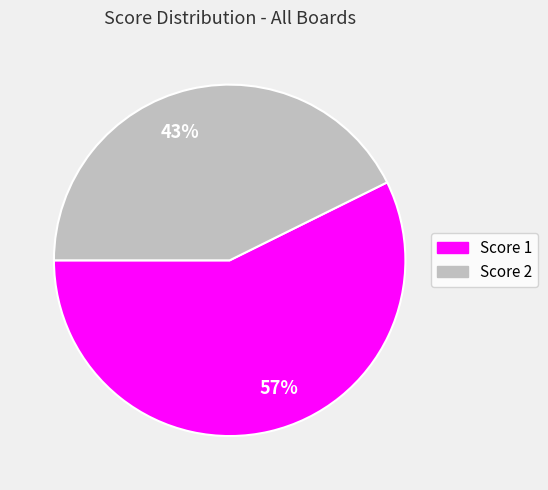

Which has a higher value, 57% or 43%?

57%